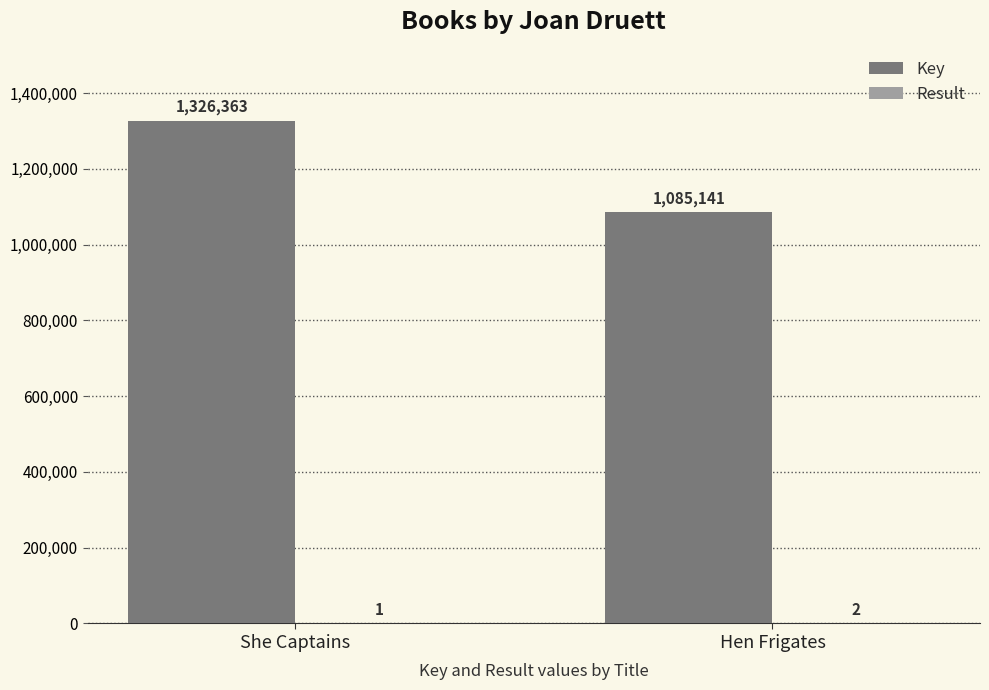

What is the total value across all series at Hen Frigates?

1085143